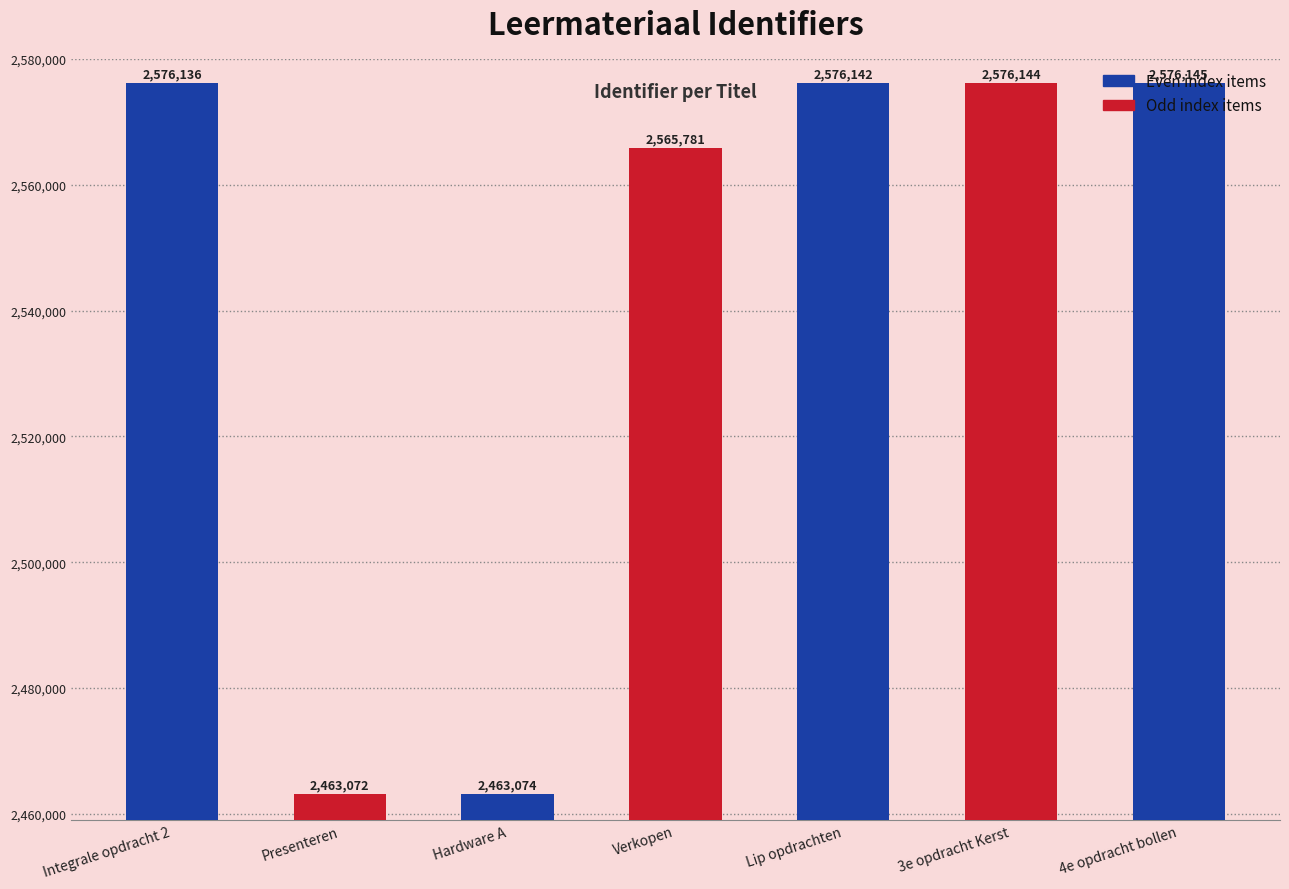

True or false: the data shows 2565781 at Verkopen.

True